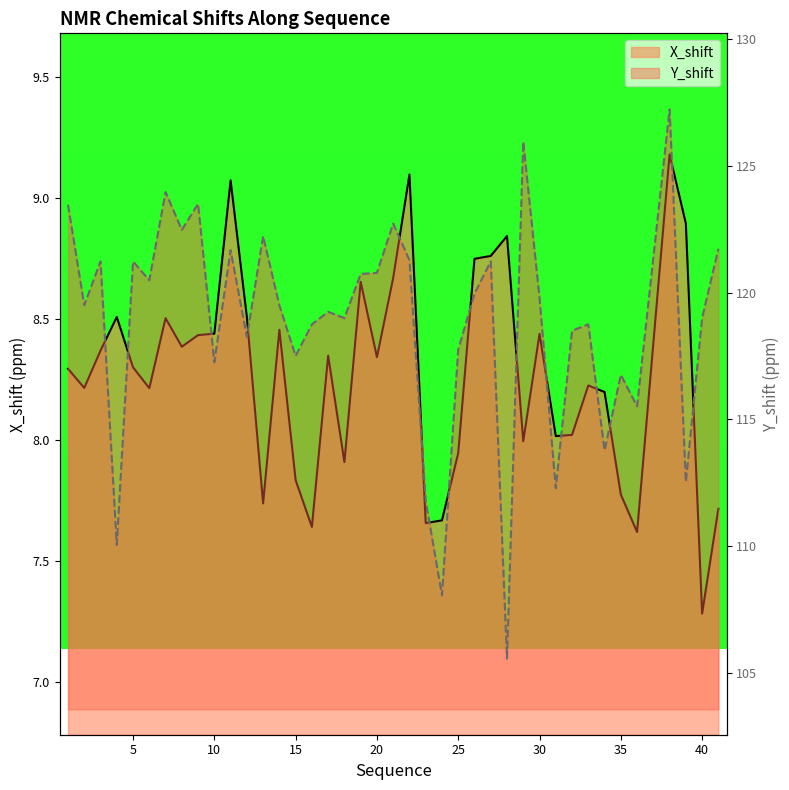

What is the spread (max minus min) of values at 0?

115.2